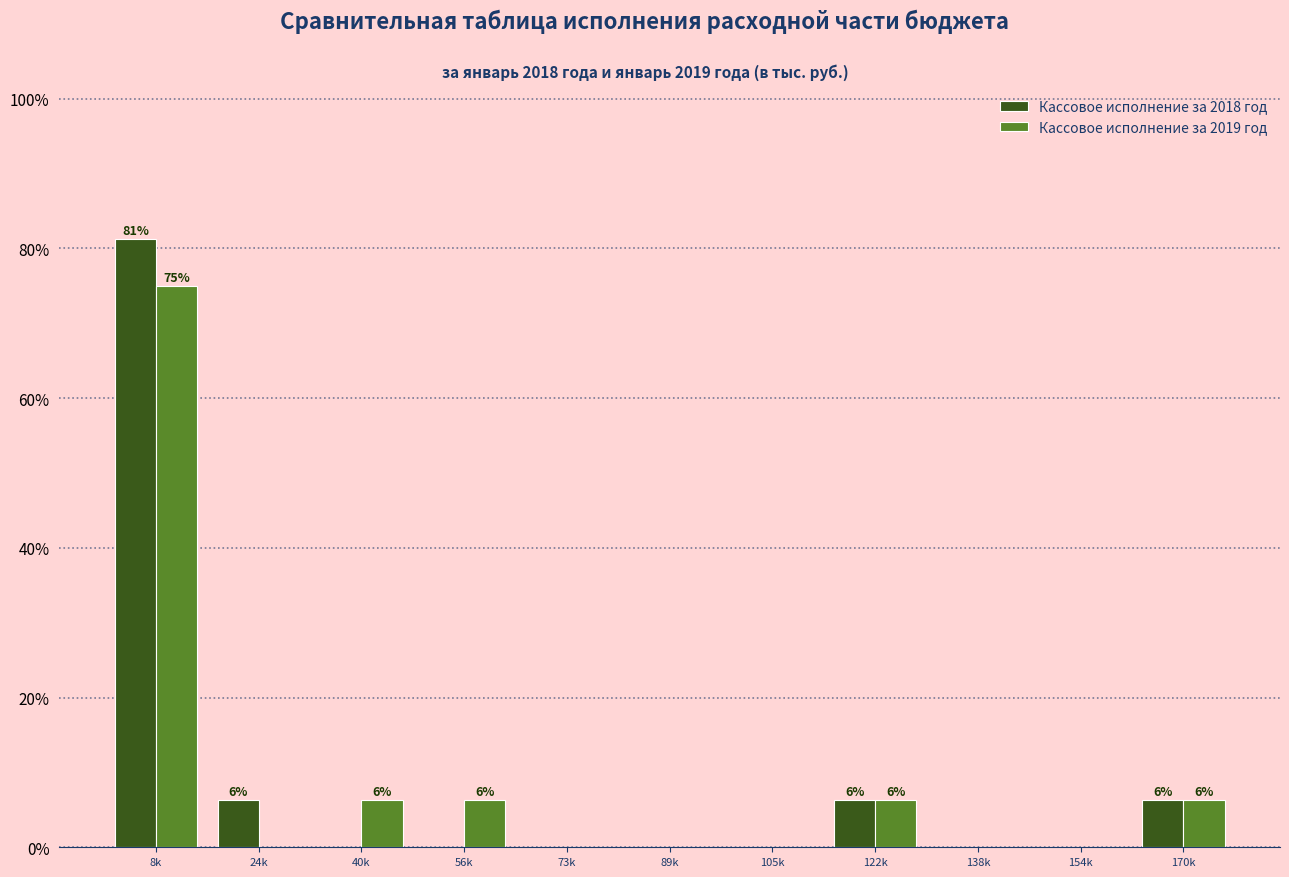

The value of Кассовое исполнение за 2019 год at 89k is 0.0. True or false?

True